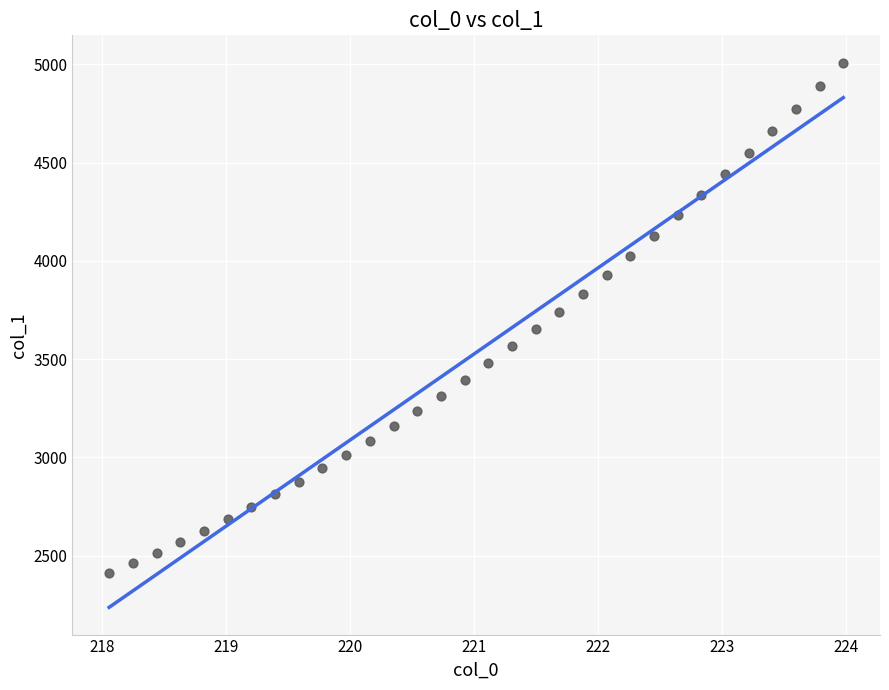

What is the range of Y values (max minus min)?

2597.7